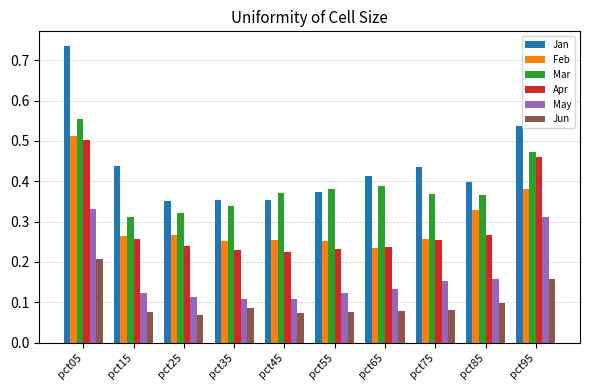

Which series has the largest total across all categories?

Jan